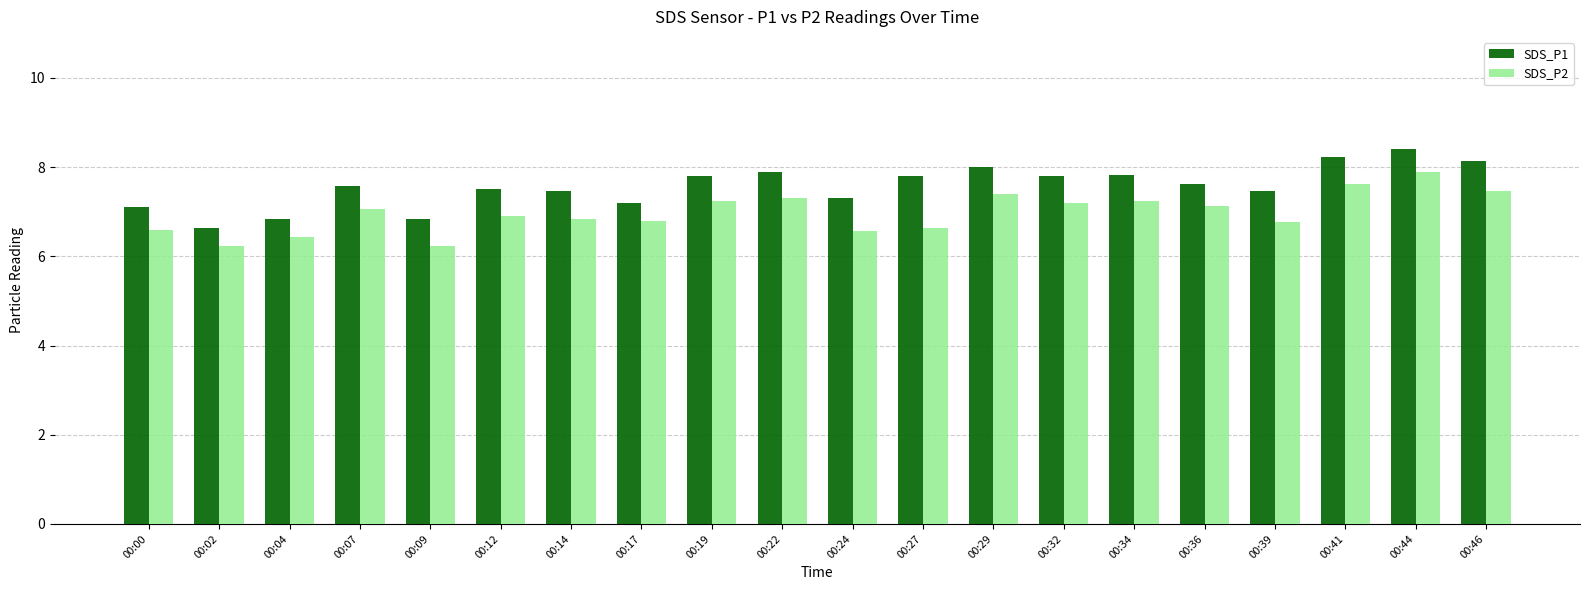

Rank the series by their average value, from highest to lowest.

SDS_P1, SDS_P2